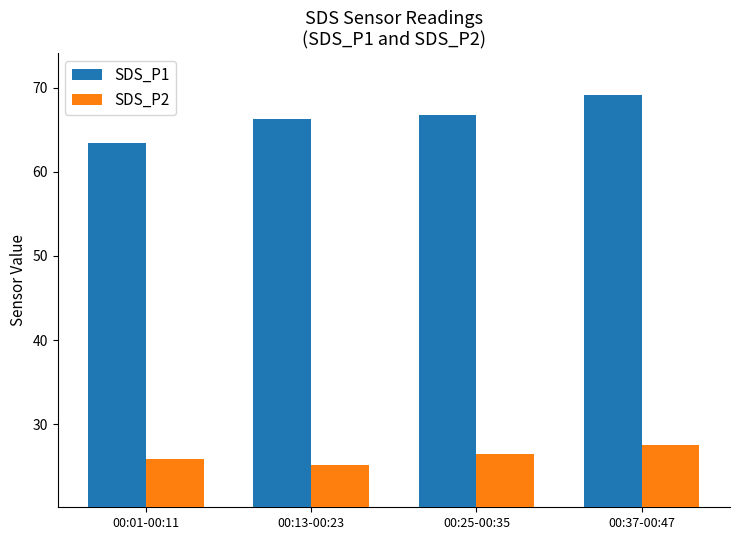

What is the greatest value displayed?

69.1